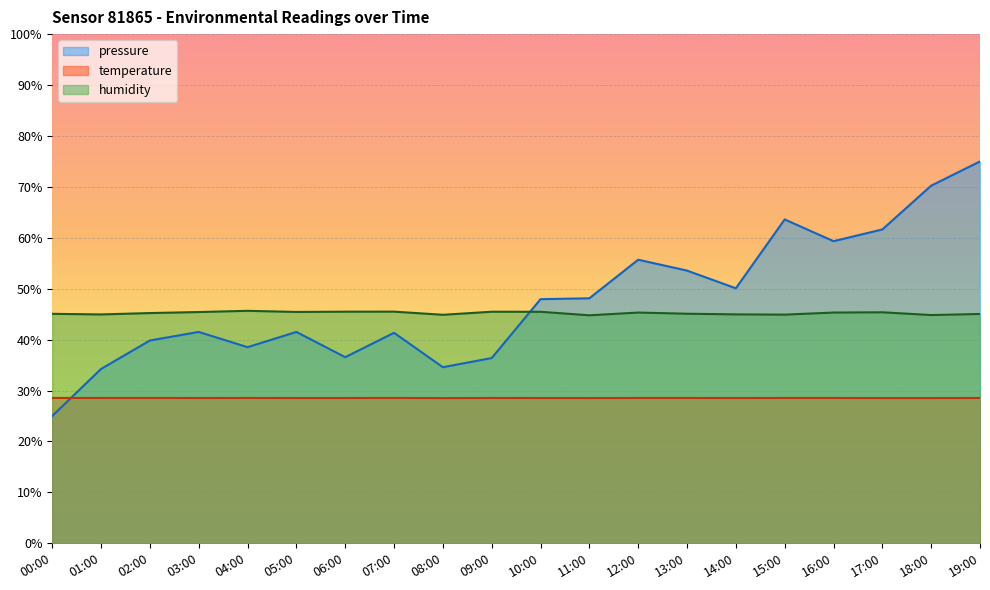

True or false: pressure and humidity cross at least once.

True